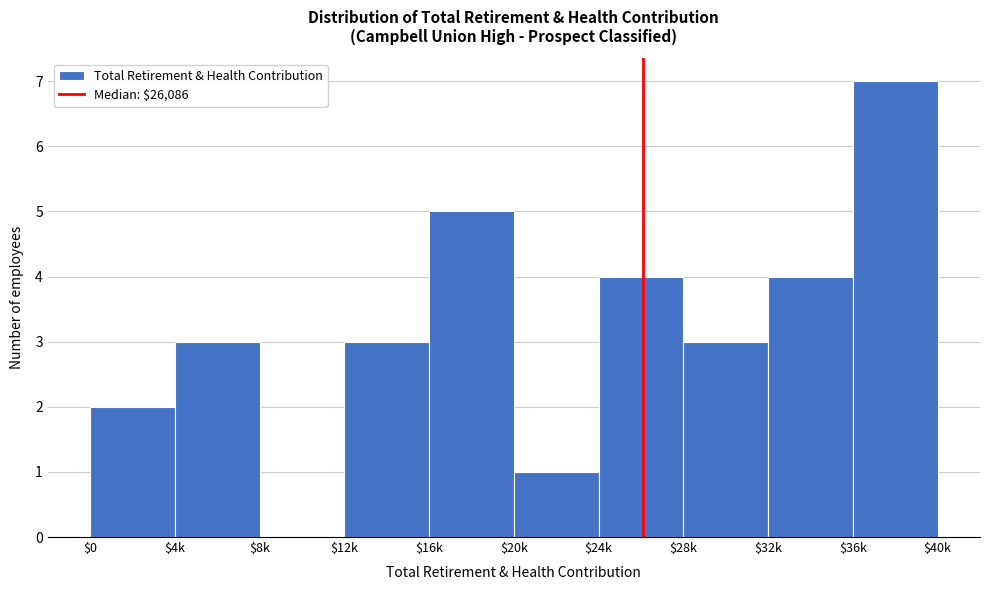

The value at $24k is 4. True or false?

True